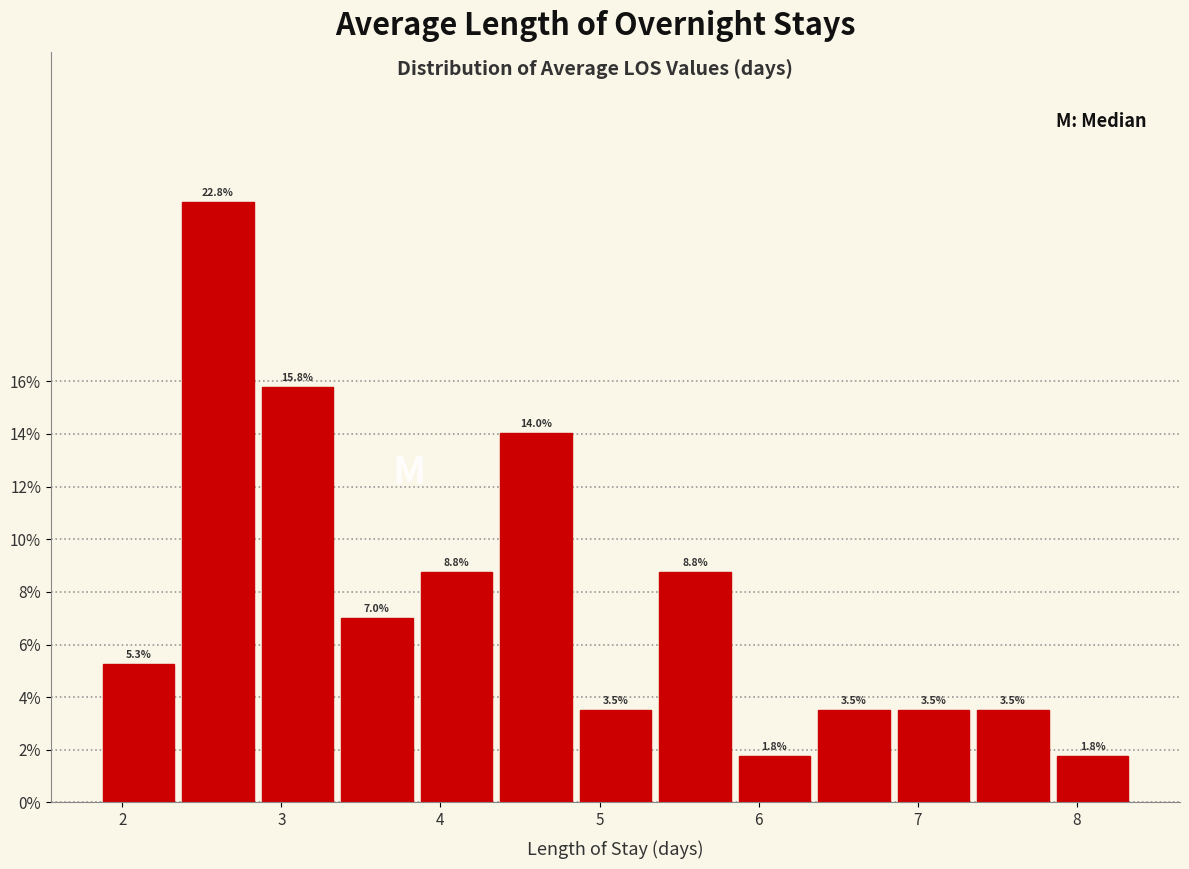

What is the height of the bar covering 7.85 to 8.35 on the x-axis? The bar edges are not printed on the chart, so give them approximately, as read against the axis.

1.8